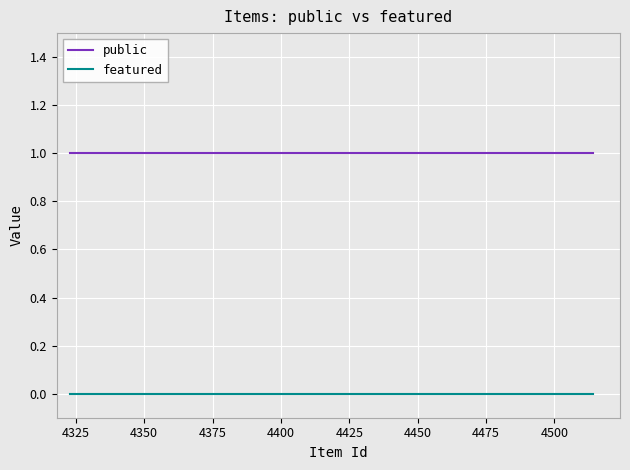

True or false: public and featured cross at least once.

False